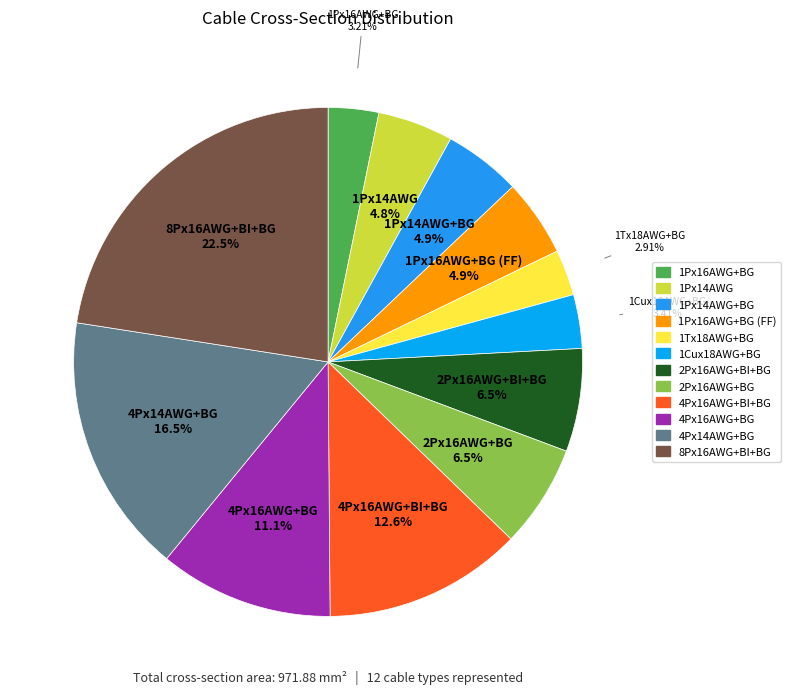

How many slices are in this pie chart?

12